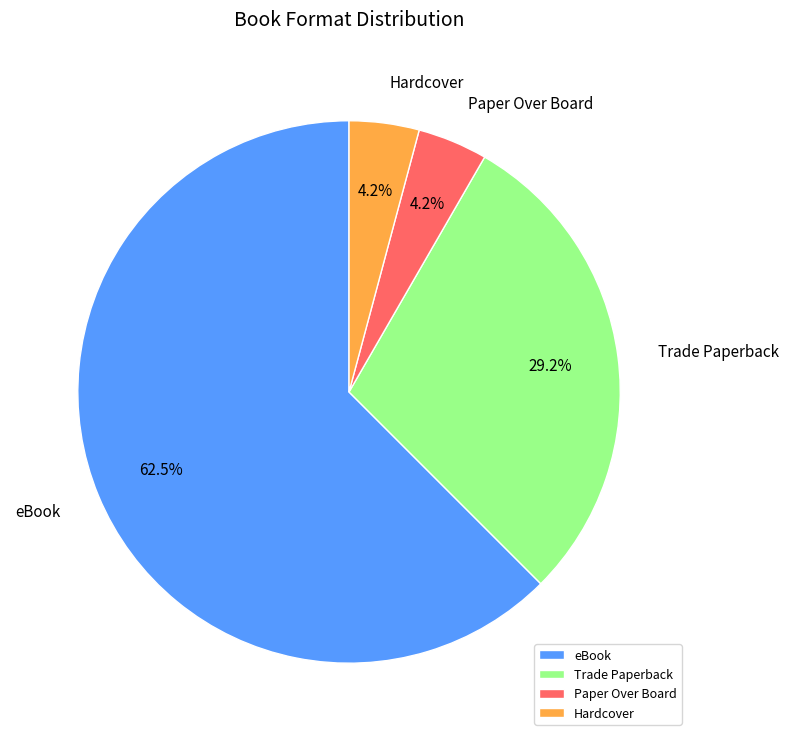

How many slices are in this pie chart?

4